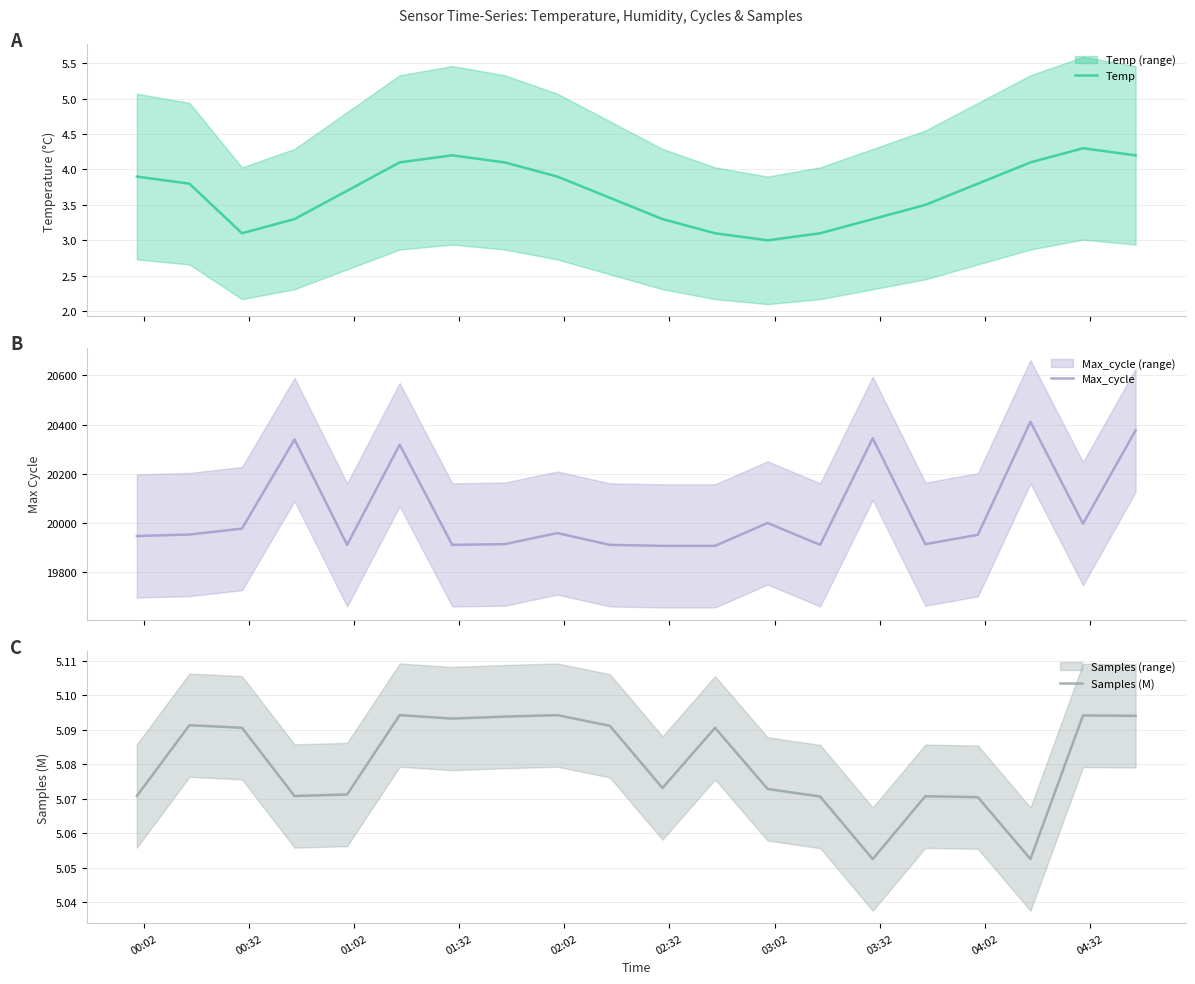

What are all the series names shown in the legend?

Temp, Max_cycle, Samples (M)